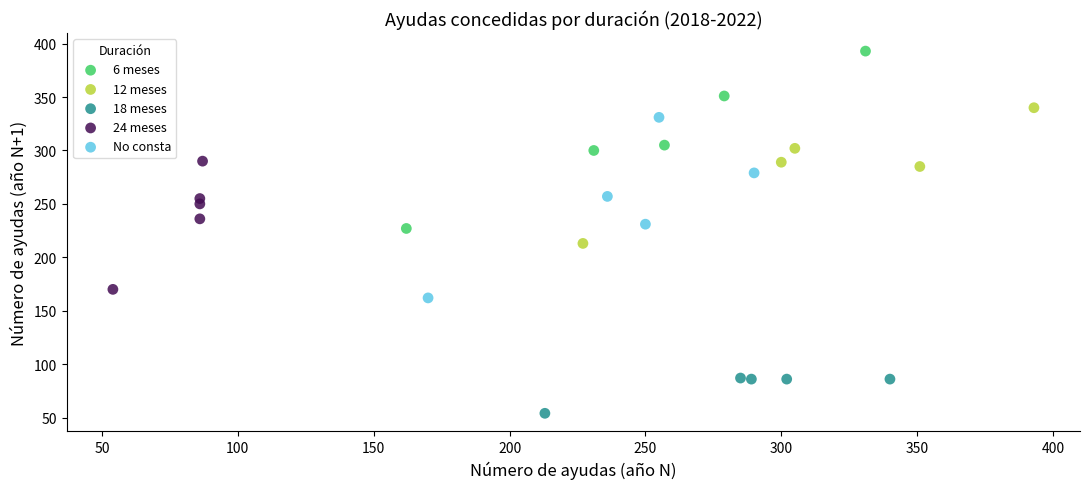

Which series has the widest spread of Y values?

No consta